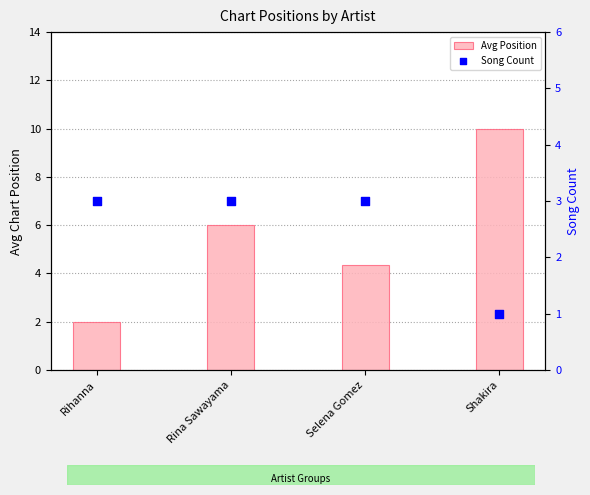

Which series has the largest total across all categories?

Avg Position